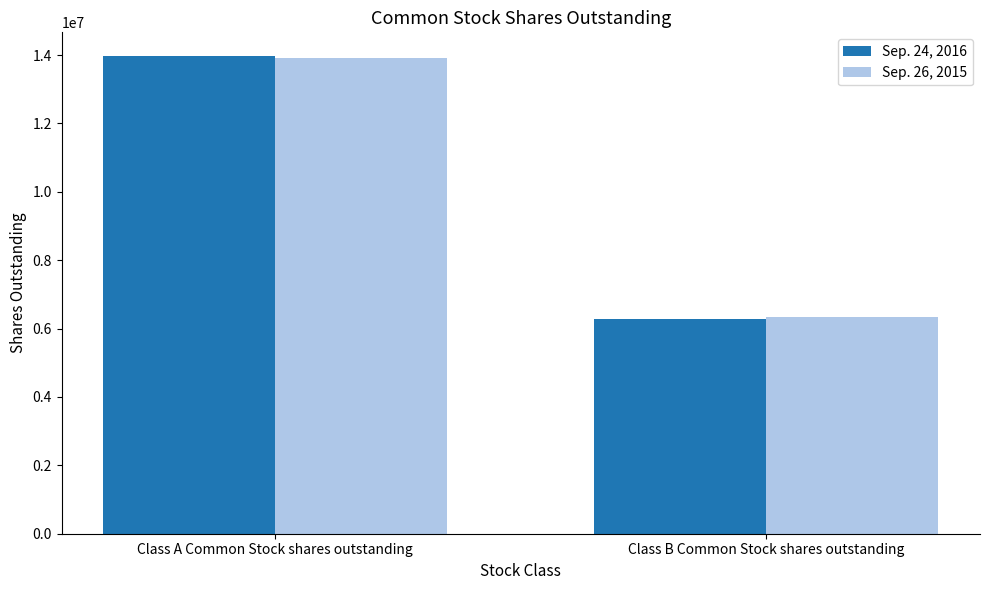

What is the maximum value shown in the chart?

13966476